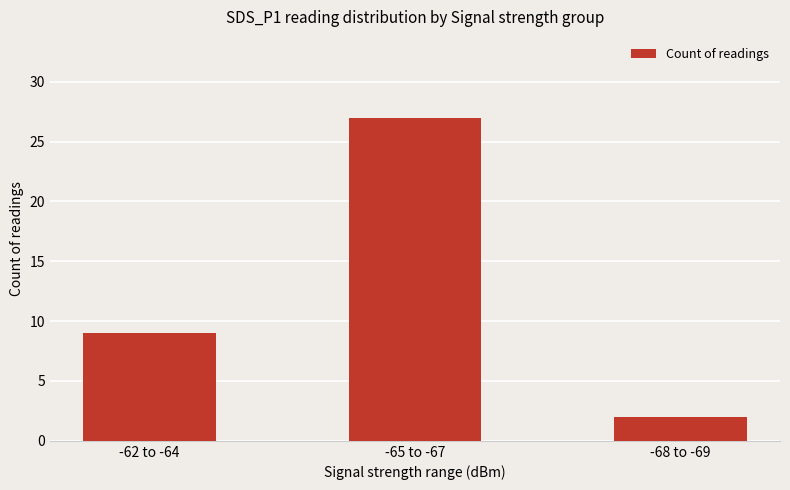

Is it true that the value at -62 to -64 is 9?

True